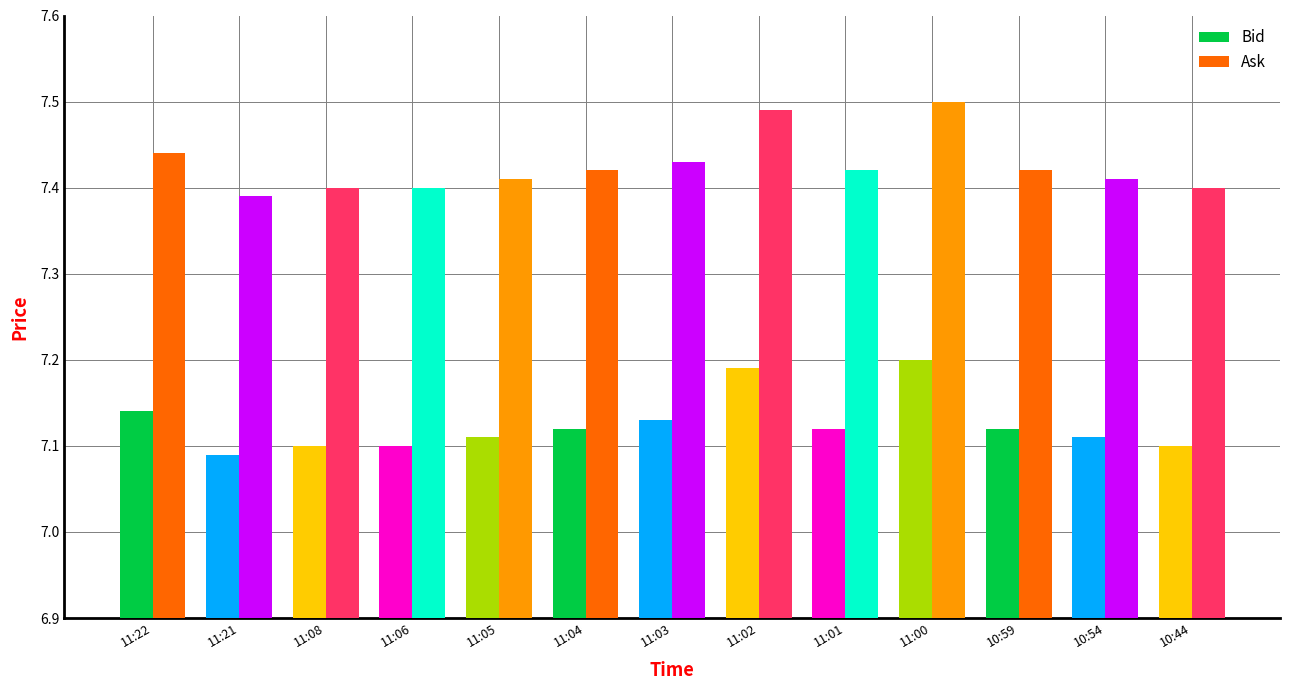

At how many categories does at least one series exceed 7?

13